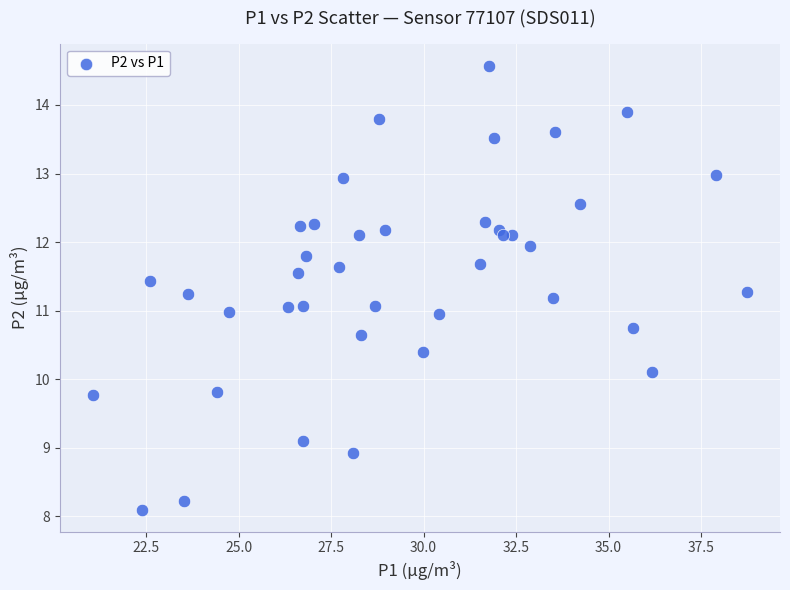

What is the range of Y values (max minus min)?

6.5